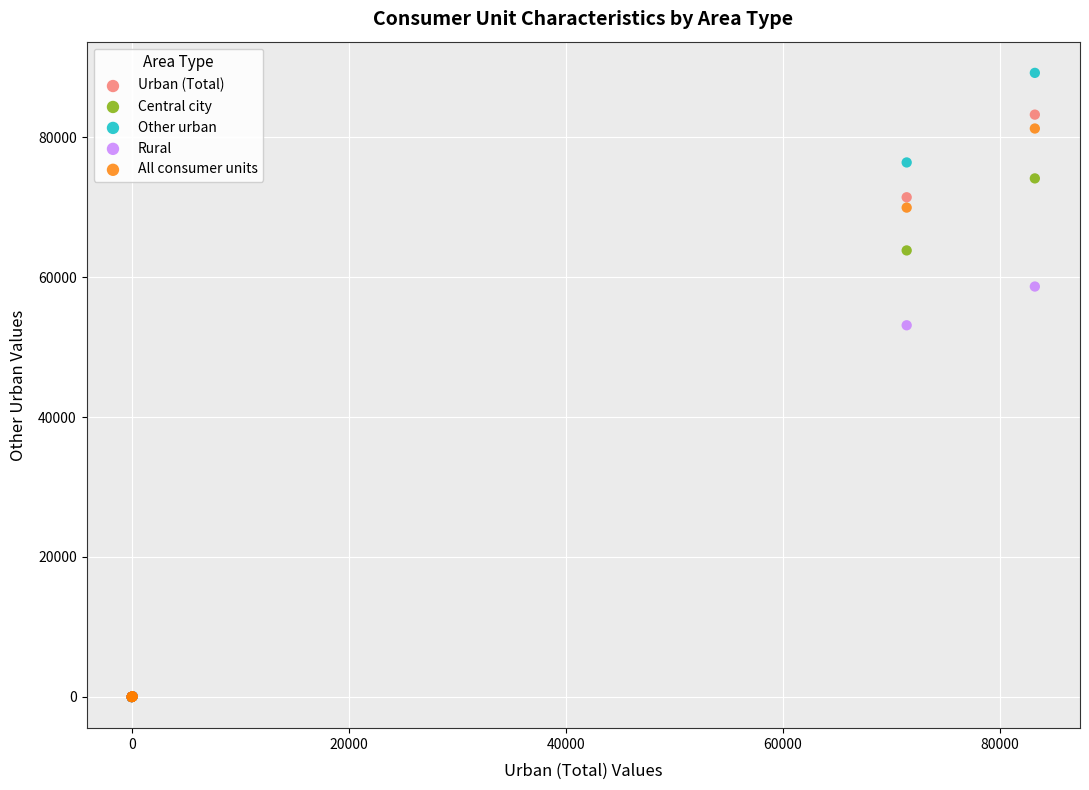

Which series has the widest spread of Y values?

Other urban